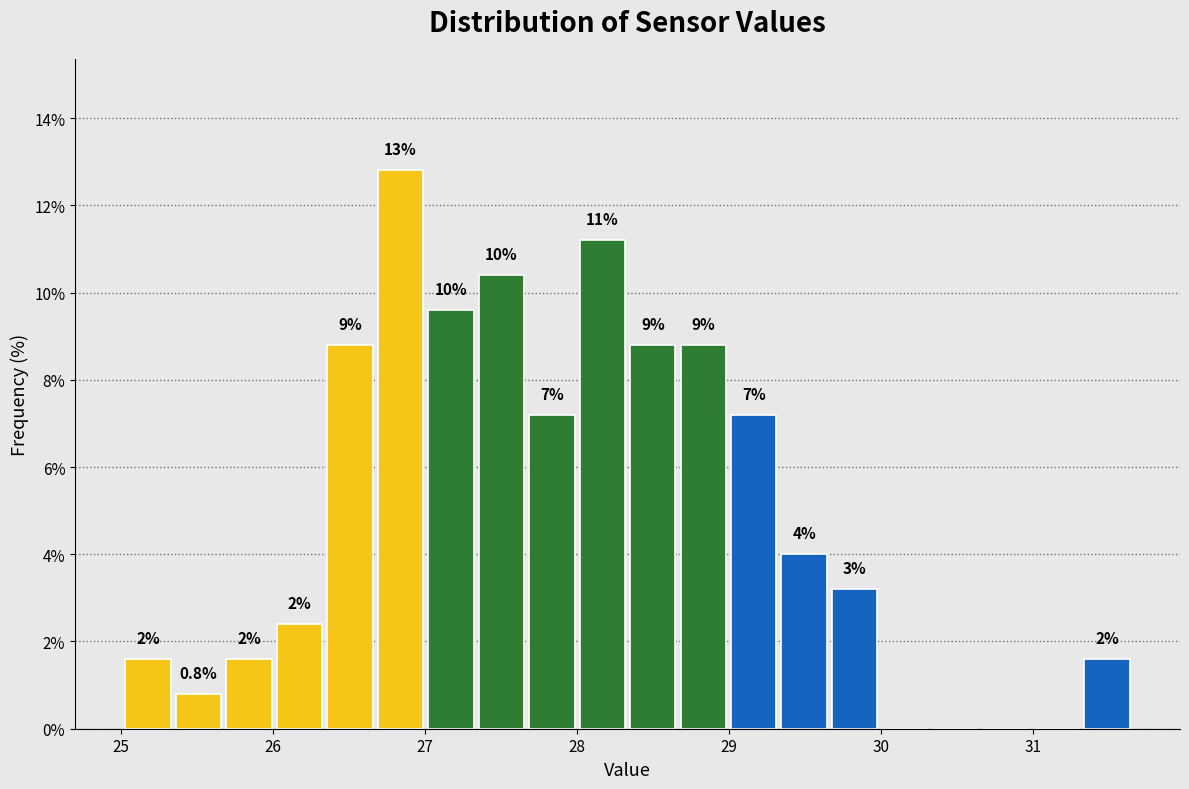

Read against the x-axis, roughly where is the centre of the tallest bar?

26.8